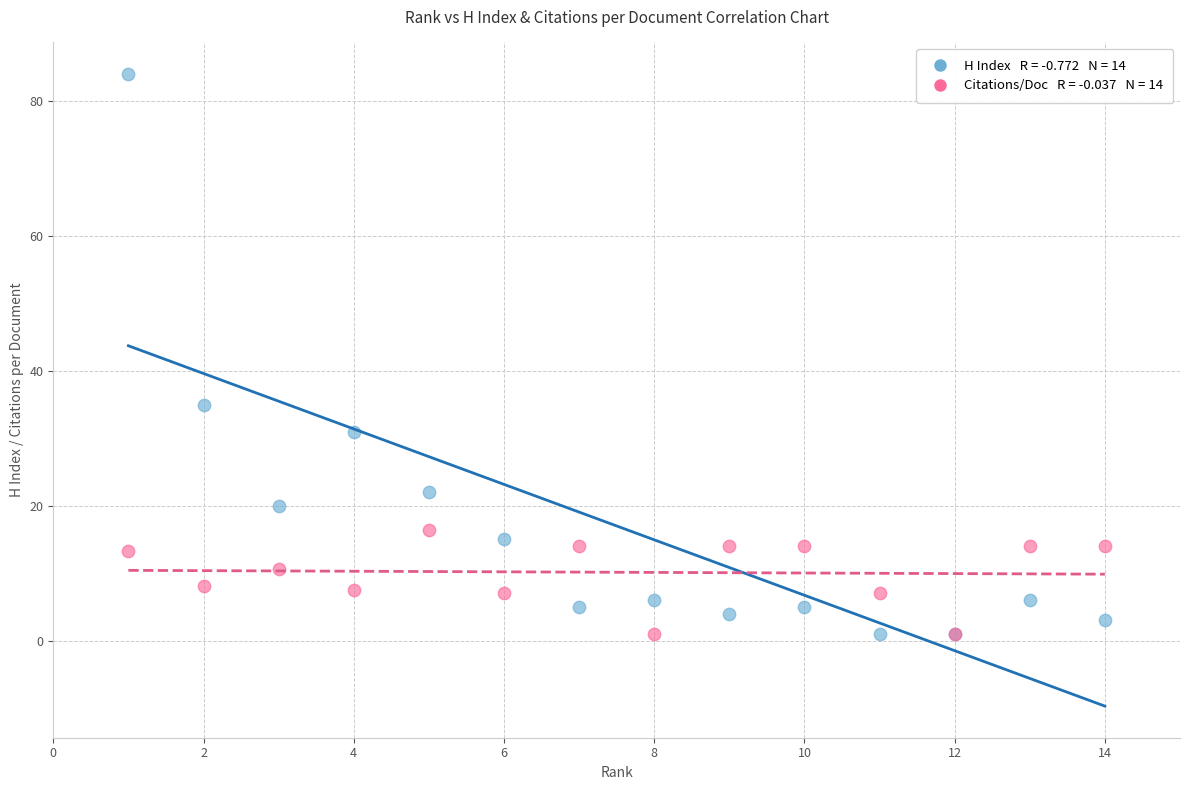

Across all series, what Y value is closest to 42?

35.0